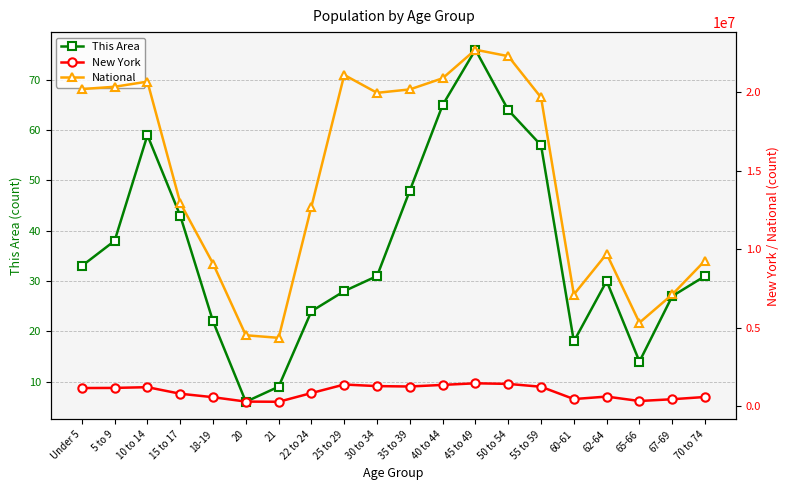

How many data points in This Area are less than 31?

9